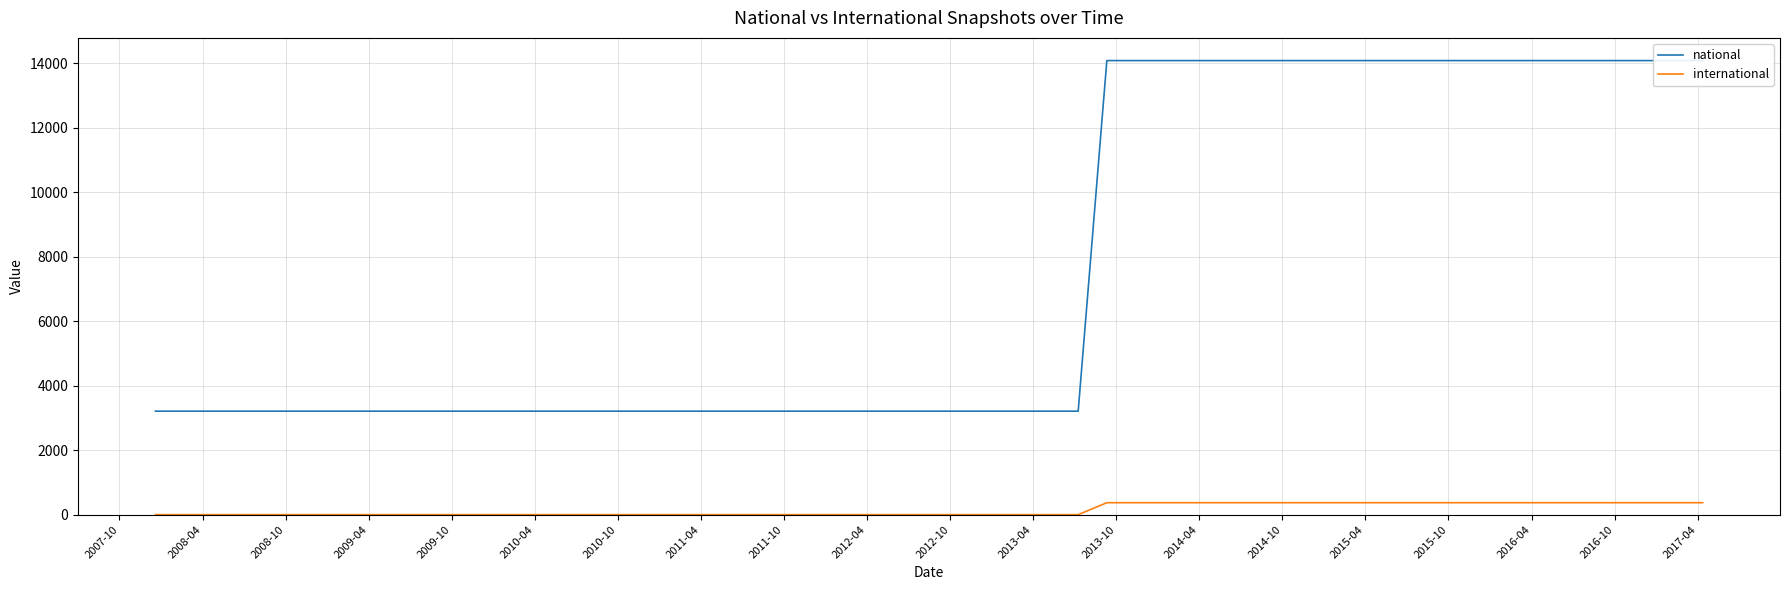

What are all the series names shown in the legend?

national, international